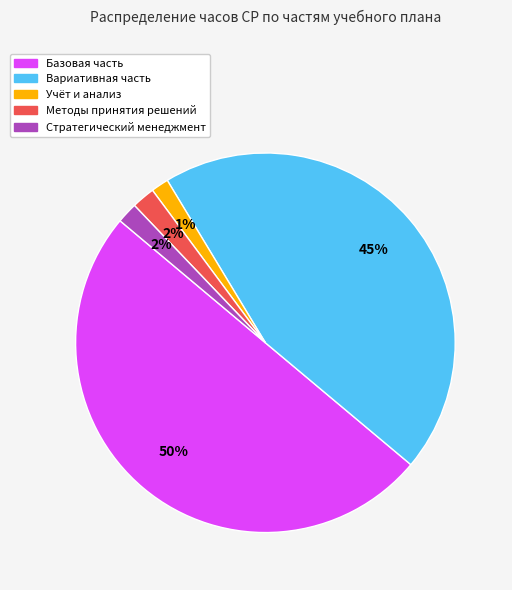

How many slices are in this pie chart?

5